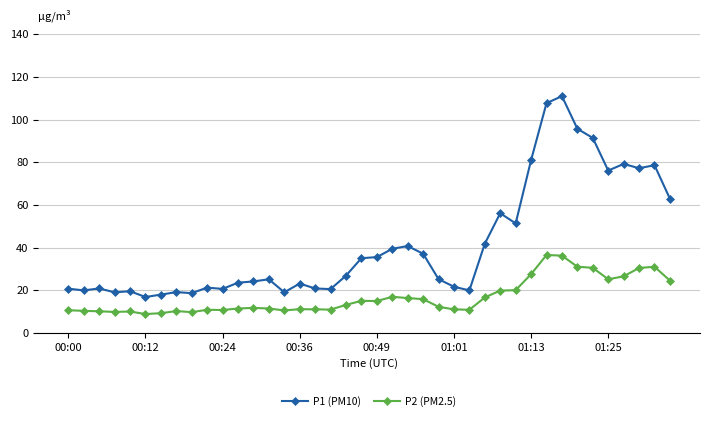

Which series has the largest total across all categories?

P1 (PM10)